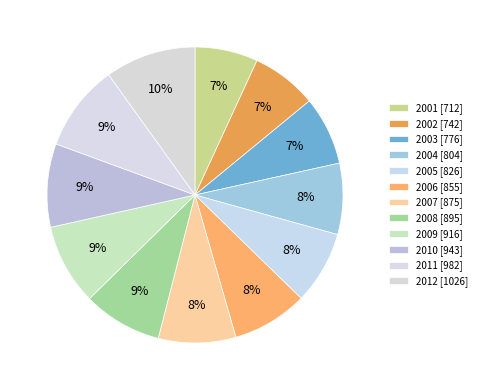

The 2010 slice represents 15% of the pie. True or false?

False